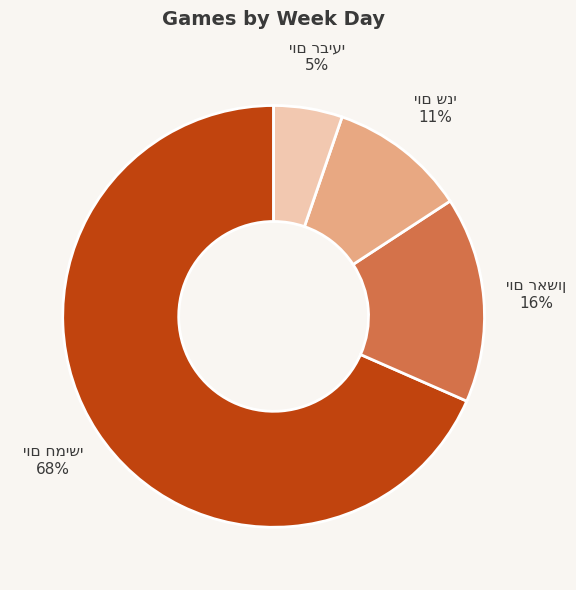

Does any single category account for the majority?

Yes